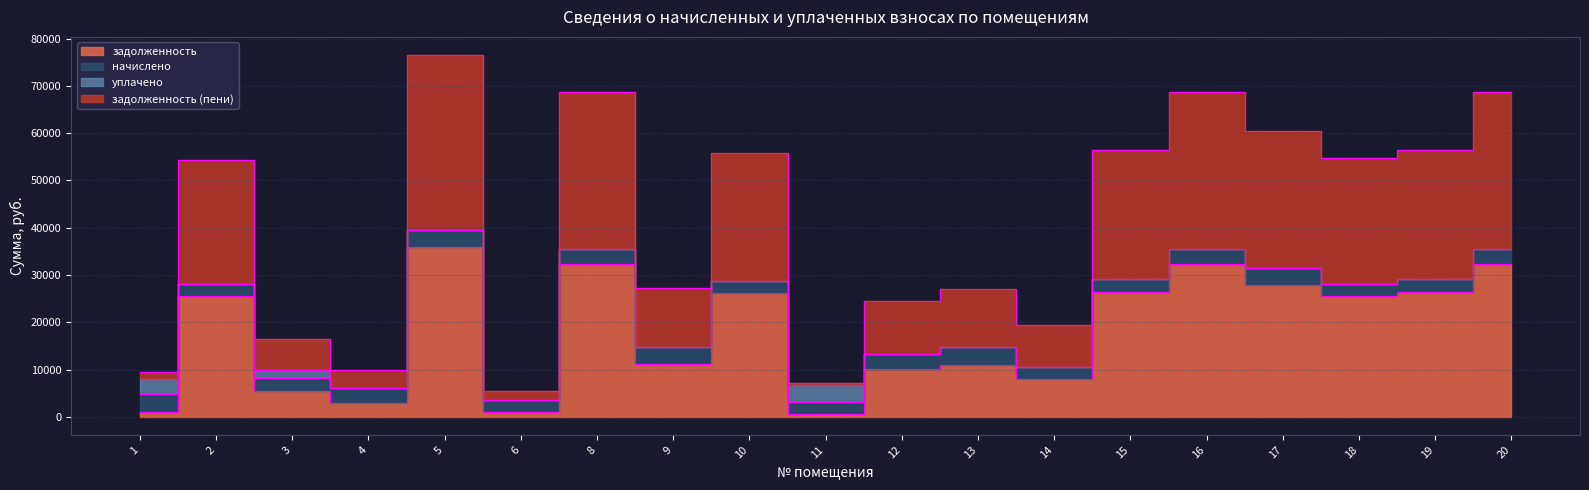

Is it true that задолженность (пени) equals 2621.2 at 1?

False